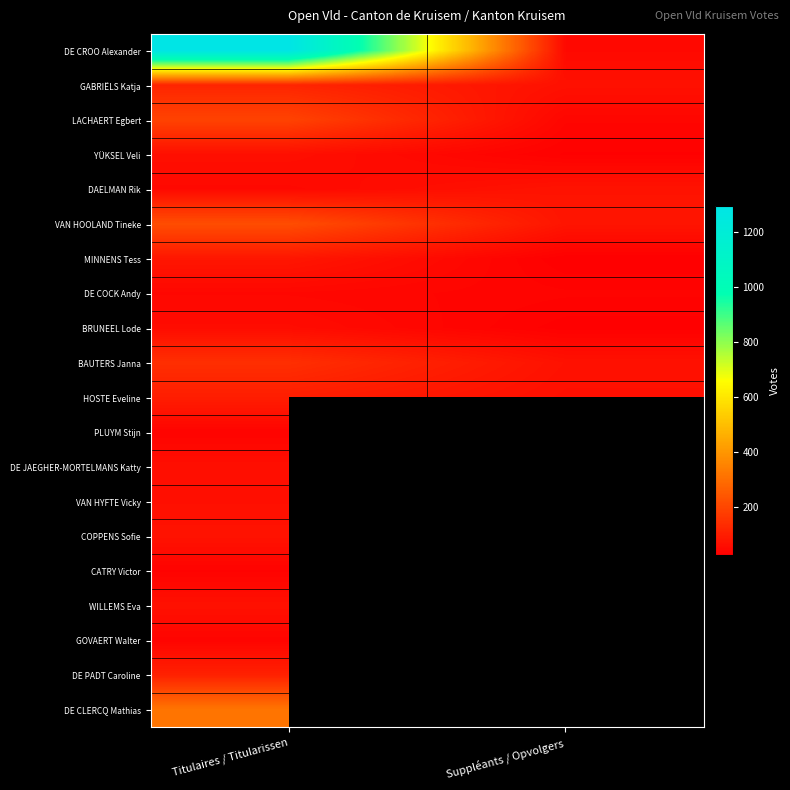

What is the difference between the DE CROO Alexander values at Titulaires / Titularissen and Suppléants / Opvolgers?

1243.0